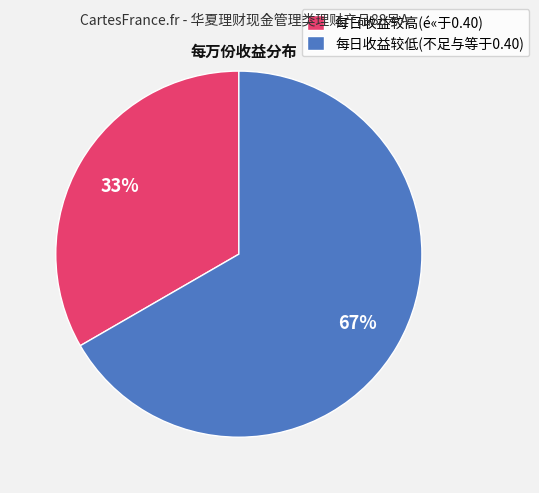

The 每日收益较低(不足与等于0.40) slice represents 79% of the pie. True or false?

False